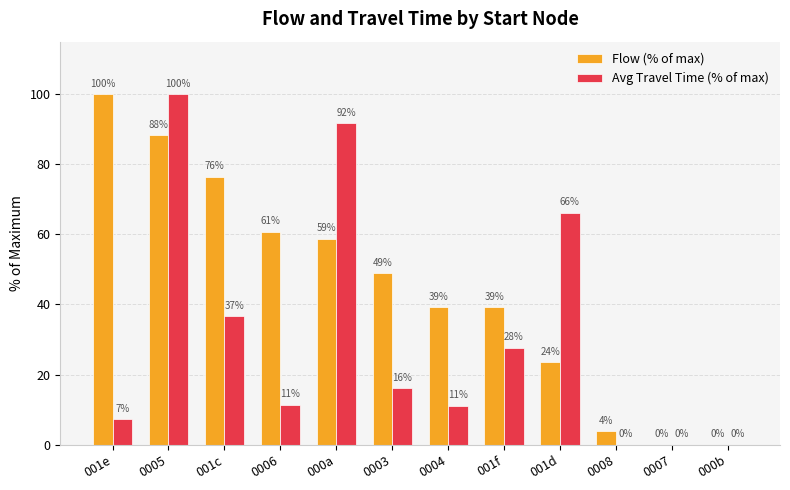

True or false: Flow (% of max) has a value of 49.0 at 0003.

True